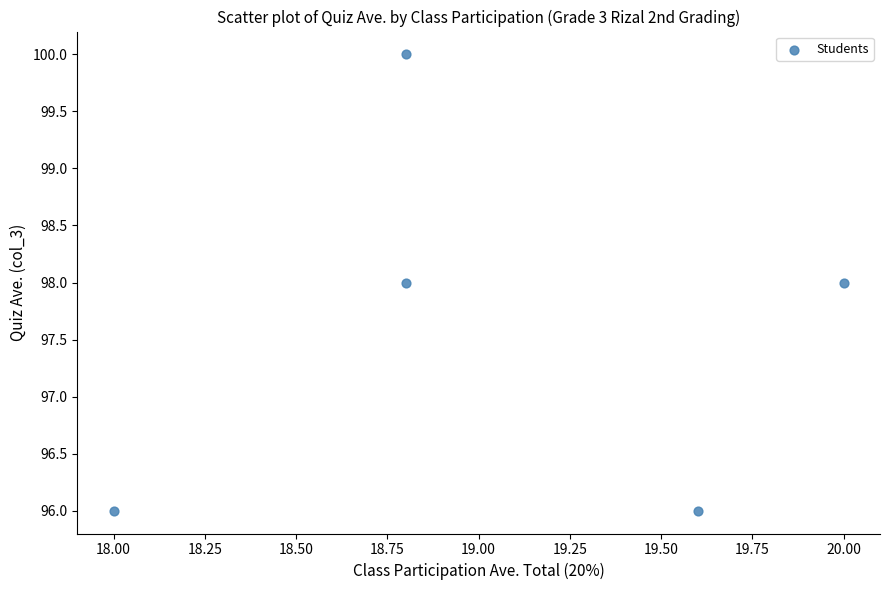

What is the average Y value?

98